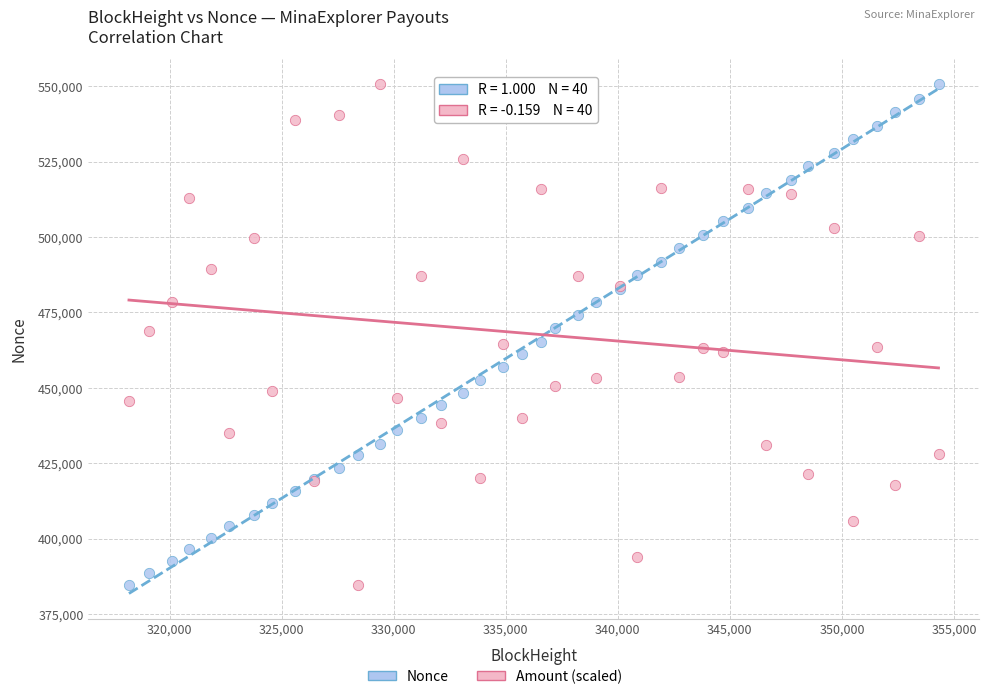

What is the X range (max minus min) for the scatter plot?

36118.0